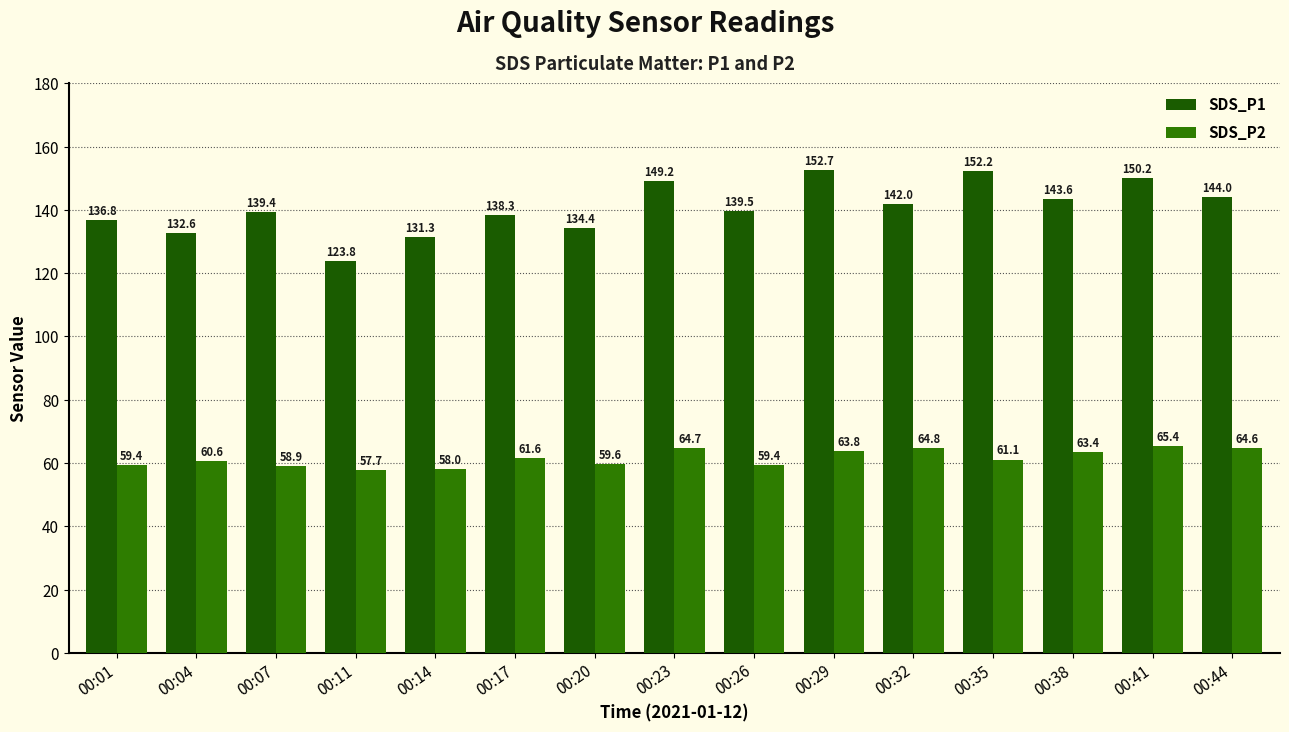

Rank the series by their average value, from lowest to highest.

SDS_P2, SDS_P1